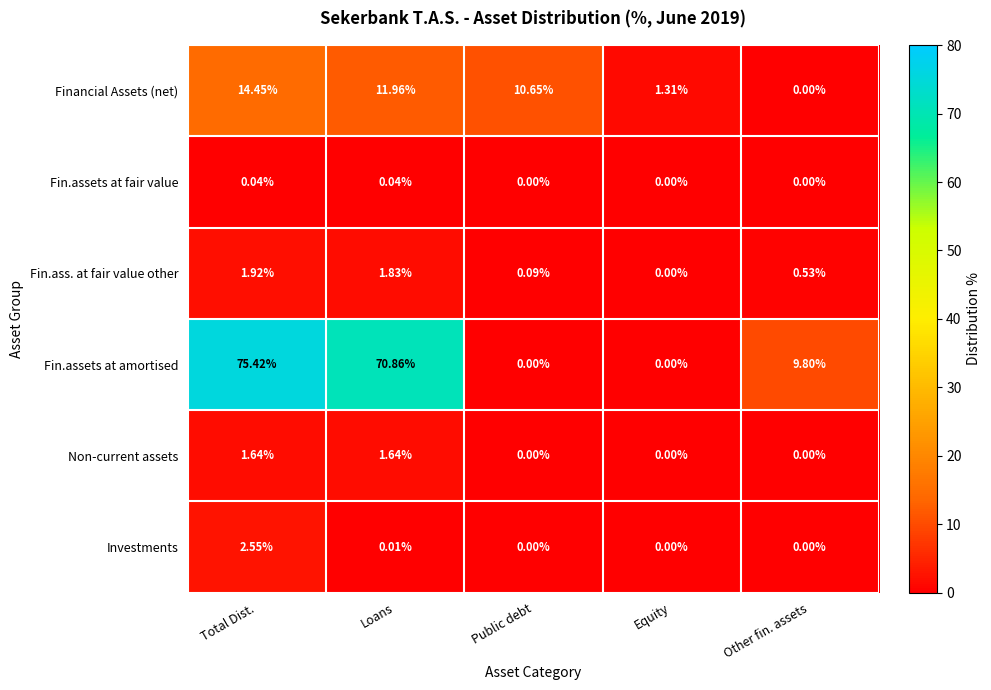

What is the spread (max minus min) of values at Other fin. assets?

9.8